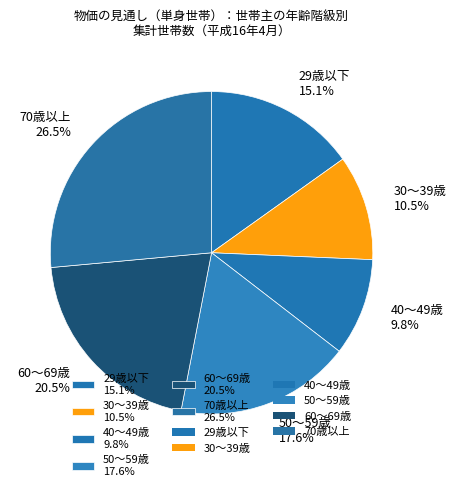

Rank the categories by value from lowest to highest.

40～49歳, 30～39歳, 29歳以下, 50～59歳, 60～69歳, 70歳以上